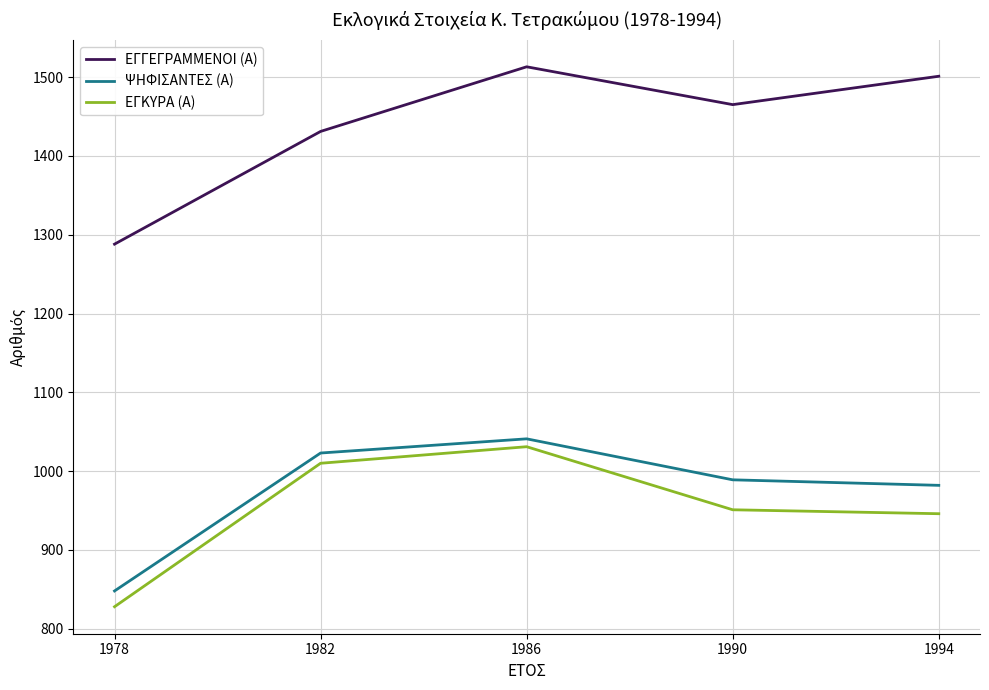

What are all the series names shown in the legend?

ΕΓΓΕΓΡΑΜΜΕΝΟΙ (Α), ΨΗΦΙΣΑΝΤΕΣ (Α), ΕΓΚΥΡΑ (Α)